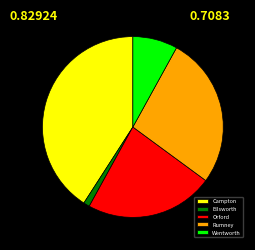

Is there any slice that represents more than half of the pie?

No